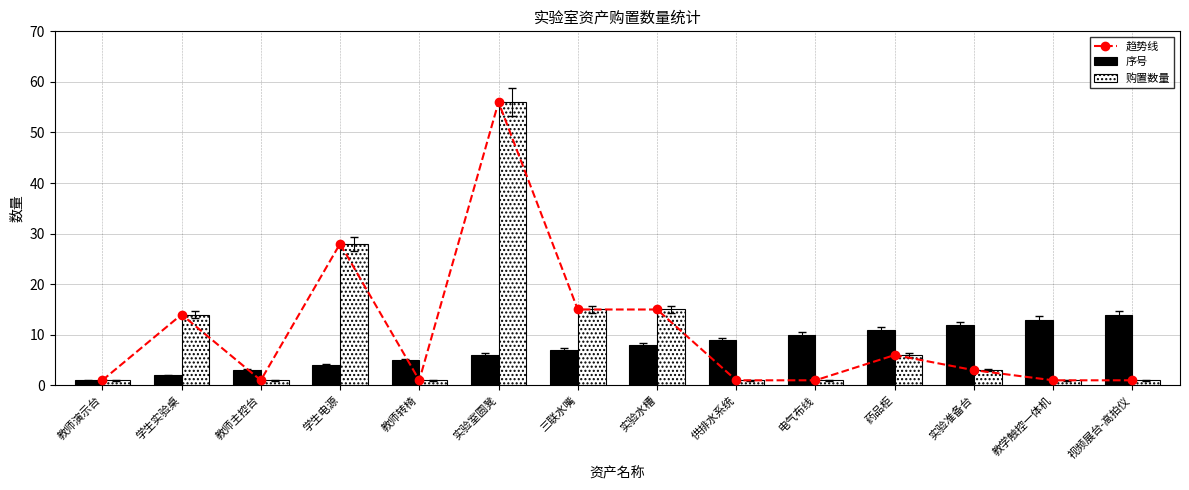

Which series has the largest range (max minus min)?

趋势线